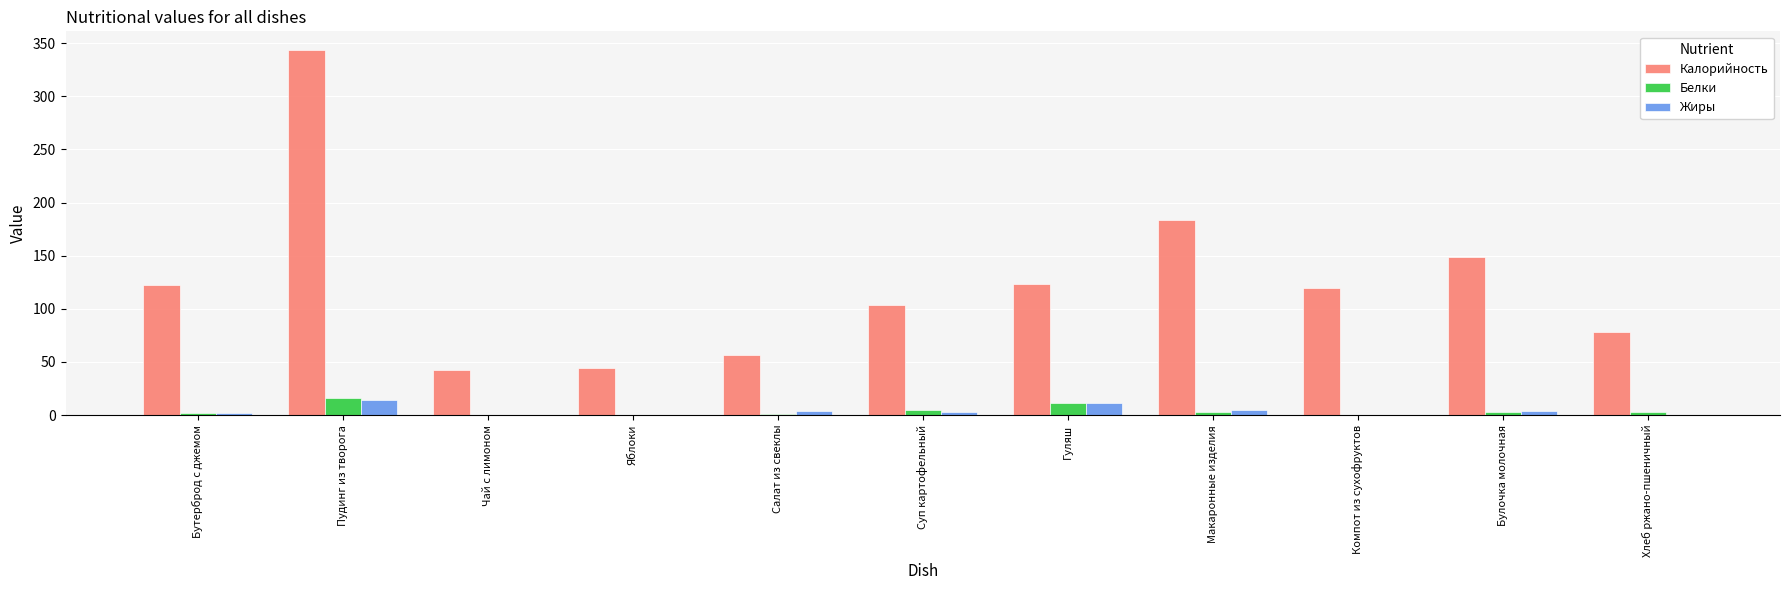

Which series has the largest total across all categories?

Калорийность